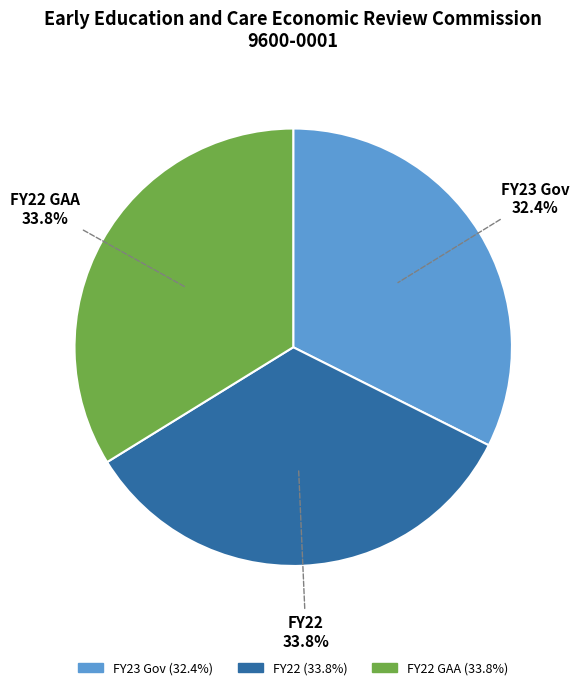

How many segments does this pie chart have?

3